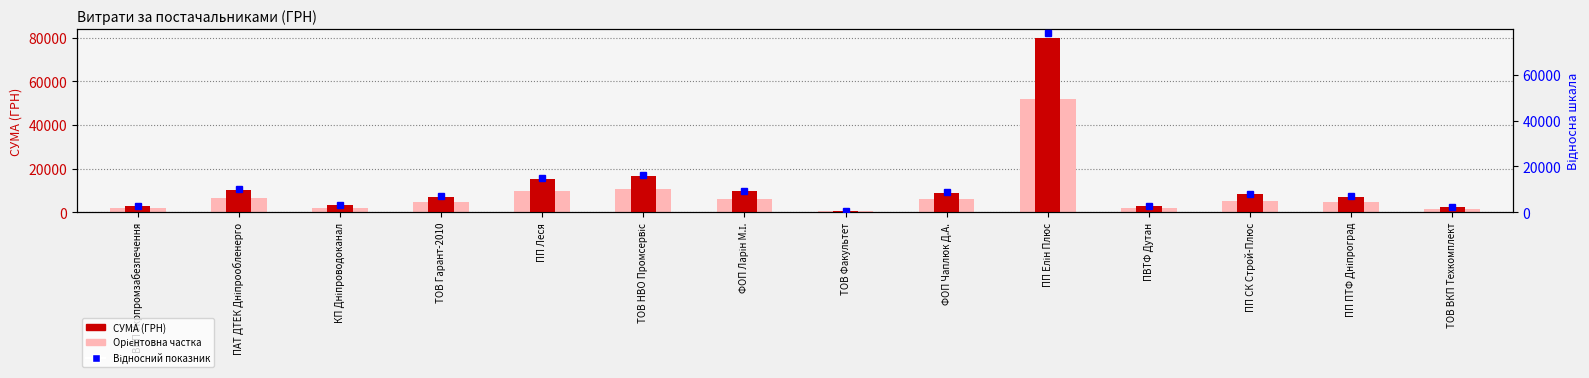

How many values in the Орієнтовна частка series exceed 5347?

7